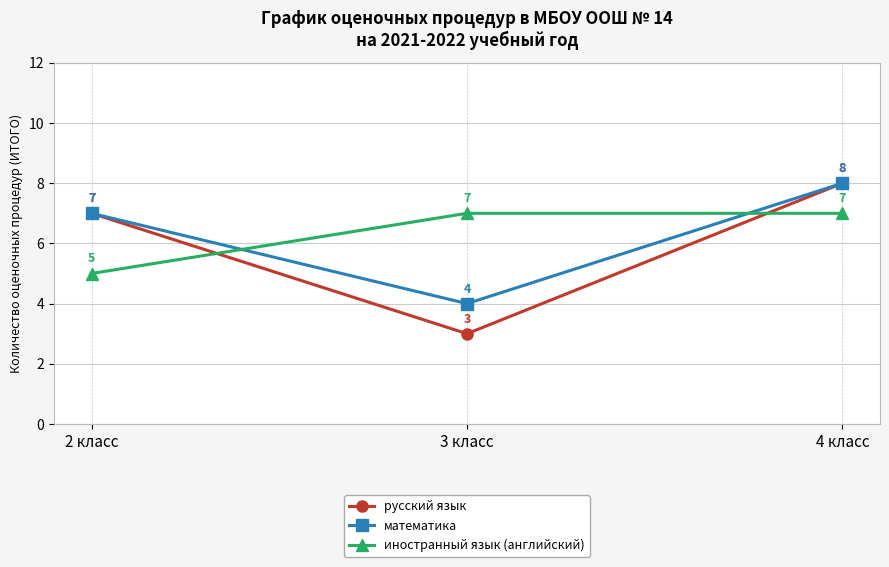

Which series changed the most between 2 класс and 4 класс?

иностранный язык (английский)